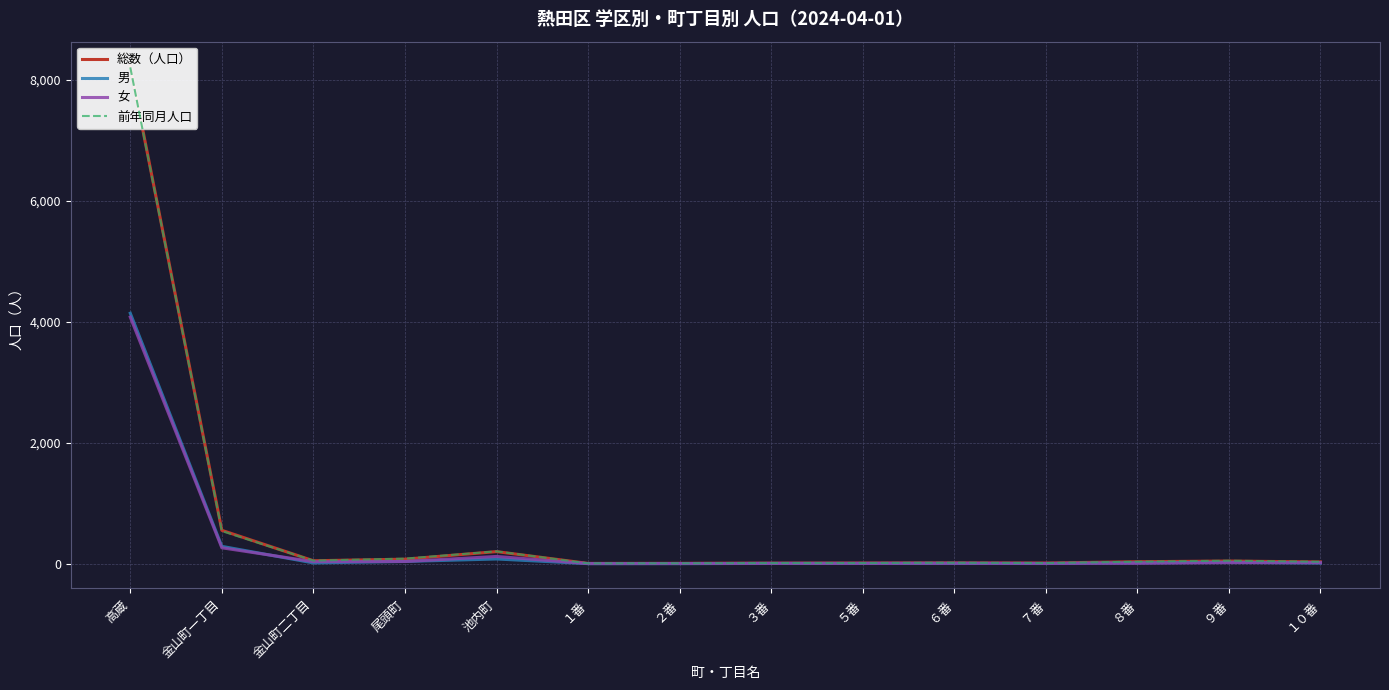

Which series has the largest total across all categories?

前年同月人口